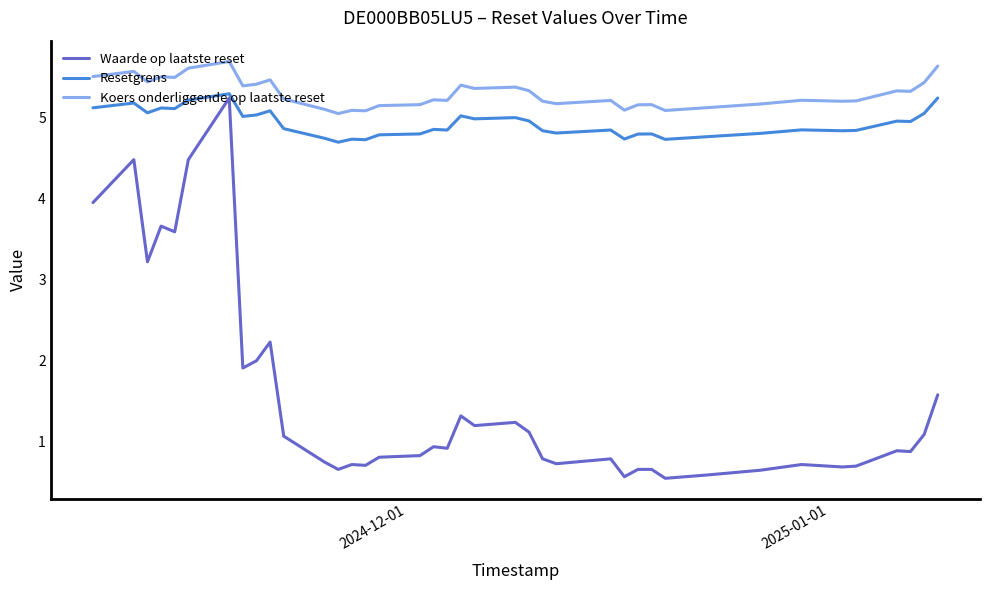

Which series has the largest total across all categories?

Koers onderliggende op laatste reset